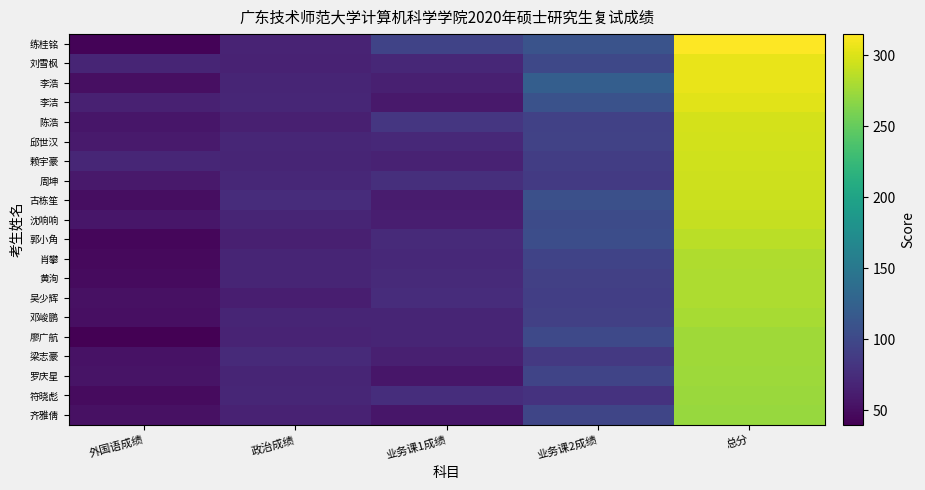

Reading left to right, what are all the values shown in this chart?

练桂铭: 外国语成绩=43	政治成绩=67	业务课1成绩=95	业务课2成绩=110	总分=315
刘雪枫: 外国语成绩=69	政治成绩=66	业务课1成绩=71	业务课2成绩=100	总分=306
李浩: 外国语成绩=51	政治成绩=69	业务课1成绩=64	业务课2成绩=122	总分=306
李洁: 外国语成绩=65	政治成绩=70	业务课1成绩=59	业务课2成绩=109	总分=303
陈浩: 外国语成绩=57	政治成绩=64	业务课1成绩=83	业务课2成绩=93	总分=297
邱世汉: 外国语成绩=60	政治成绩=70	业务课1成绩=72	业务课2成绩=94	总分=296
赖宇豪: 外国语成绩=70	政治成绩=69	业务课1成绩=66	业务课2成绩=90	总分=295
周坤: 外国语成绩=59	政治成绩=71	业务课1成绩=77	业务课2成绩=87	总分=294
古栋笙: 外国语成绩=50	政治成绩=75	业务课1成绩=61	业务课2成绩=107	总分=293
沈响响: 外国语成绩=57	政治成绩=68	业务课1成绩=63	业务课2成绩=103	总分=291
郭小角: 外国语成绩=45	政治成绩=64	业务课1成绩=73	业务课2成绩=105	总分=287
肖攀: 外国语成绩=47	政治成绩=68	业务课1成绩=72	业务课2成绩=95	总分=282
黄洵: 外国语成绩=48	政治成绩=68	业务课1成绩=73	业务课2成绩=92	总分=281
吴少辉: 外国语成绩=52	政治成绩=63	业务课1成绩=75	业务课2成绩=91	总分=281
邓峻鹏: 外国语成绩=51	政治成绩=68	业务课1成绩=68	业务课2成绩=92	总分=279
廖广航: 外国语成绩=40	政治成绩=67	业务课1成绩=68	业务课2成绩=101	总分=276
梁志豪: 外国语成绩=53	政治成绩=73	业务课1成绩=64	业务课2成绩=86	总分=276
罗庆星: 外国语成绩=54	政治成绩=68	业务课1成绩=57	业务课2成绩=96	总分=275
符晓彪: 外国语成绩=48	政治成绩=70	业务课1成绩=76	业务课2成绩=80	总分=274
齐雅倩: 外国语成绩=52	政治成绩=66	业务课1成绩=57	业务课2成绩=98	总分=273